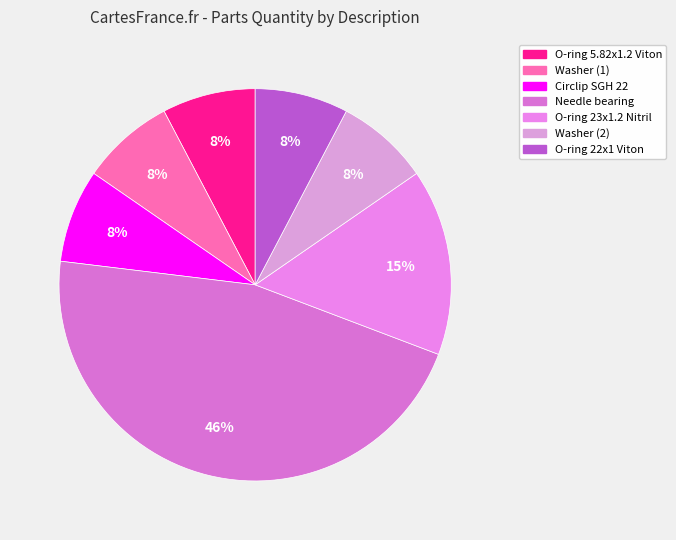

To the nearest percent, what portion does Washer (2) represent?

8%